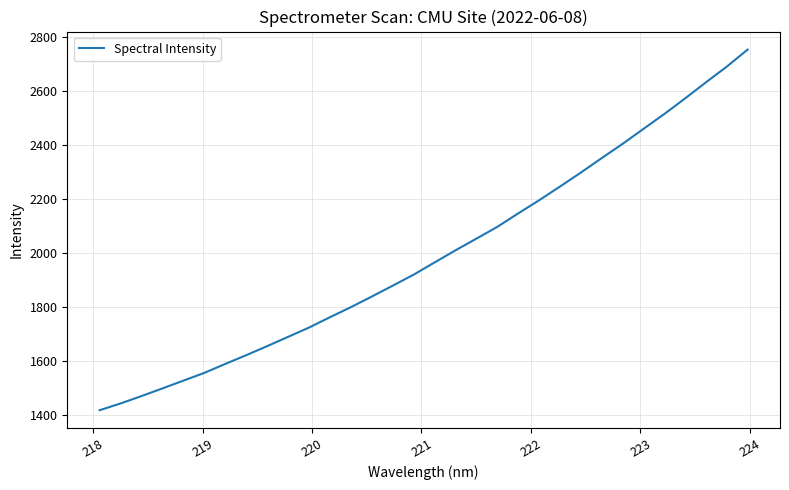

What is the minimum value shown in the chart?

1417.1